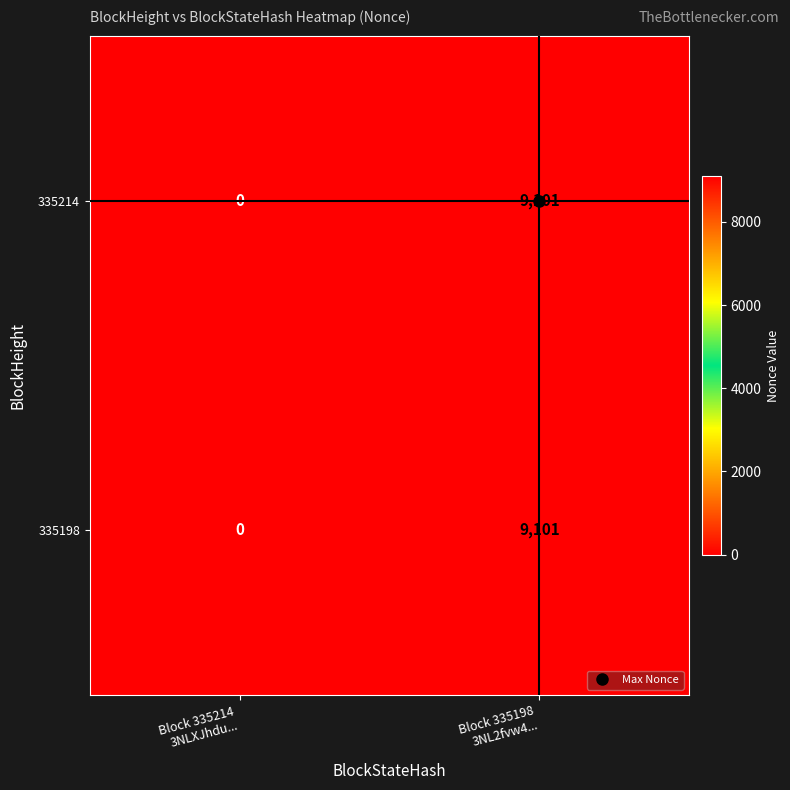

What is the maximum value shown in the chart?

9101